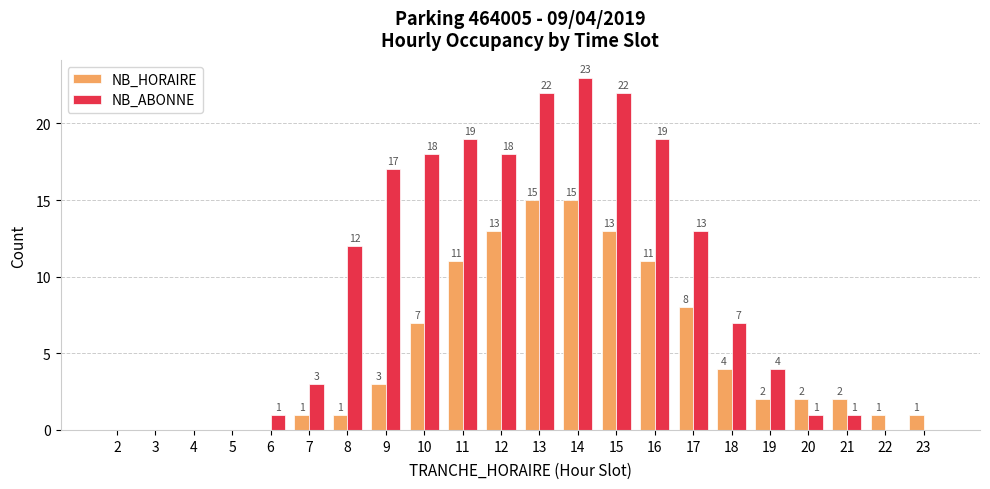

Is it true that NB_HORAIRE equals 24 at 14?

False